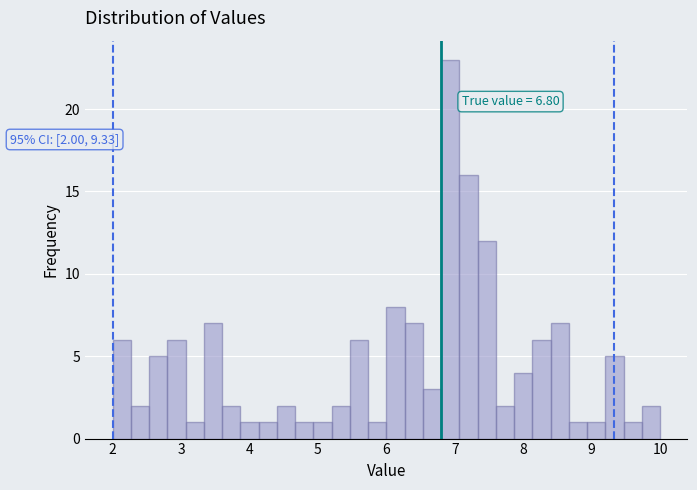

Around what value on the x-axis is the tallest bar? Give the approximate position of its centre, as read against the axis.

6.9